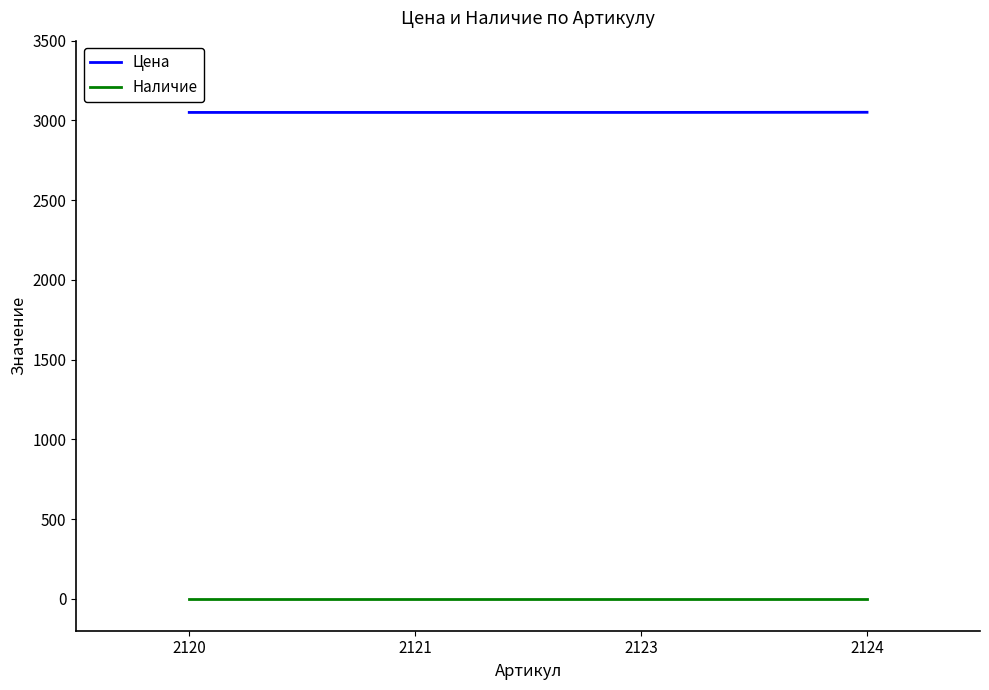

What is the lowest value of the Цена series?

3050